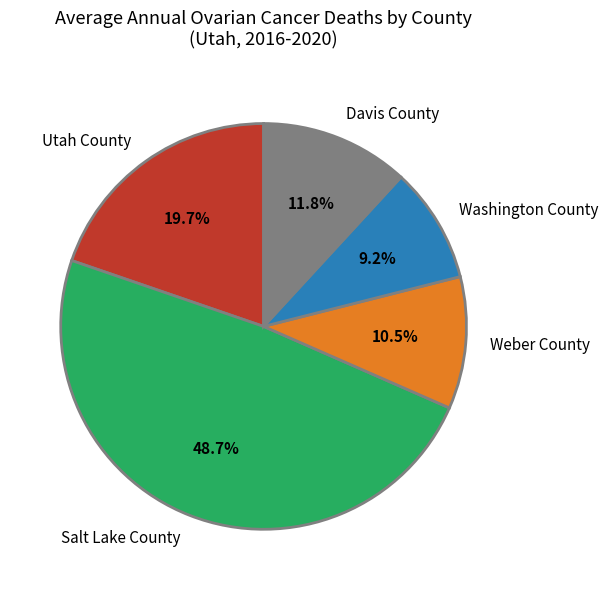

Rank the categories by value from highest to lowest.

Salt Lake County, Utah County, Davis County, Weber County, Washington County